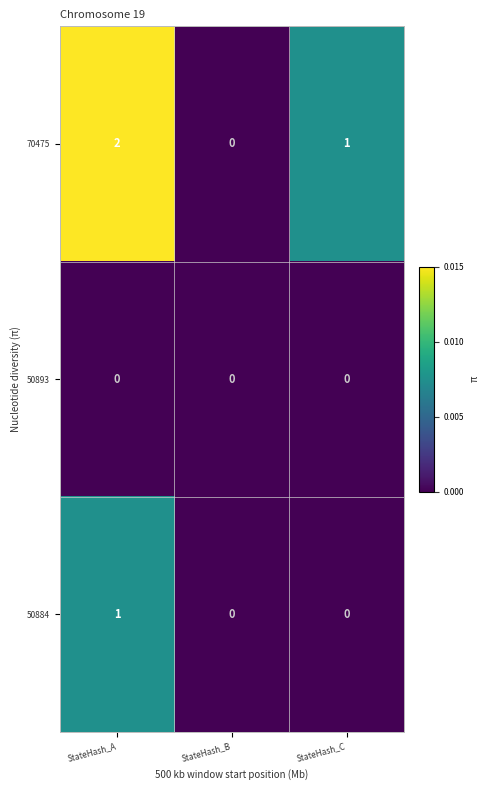

List the labels in order of 70475 value, smallest first.

StateHash_B, StateHash_C, StateHash_A